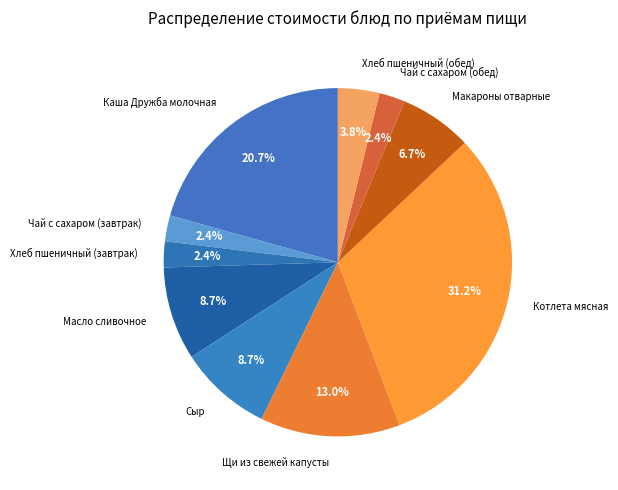

True or false: Сыр accounts for 9% of the total.

True